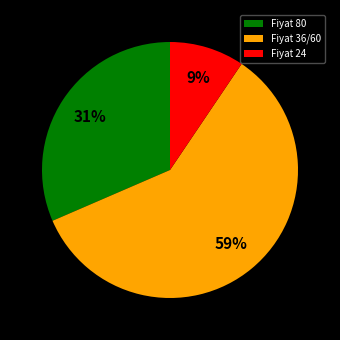

Which slice is the smallest?

Fiyat 24